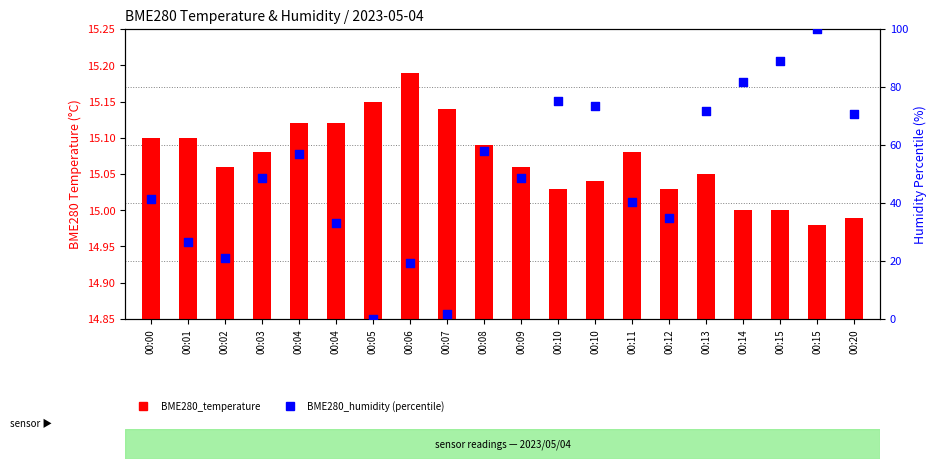

At how many categories does at least one series exceed 71?

6